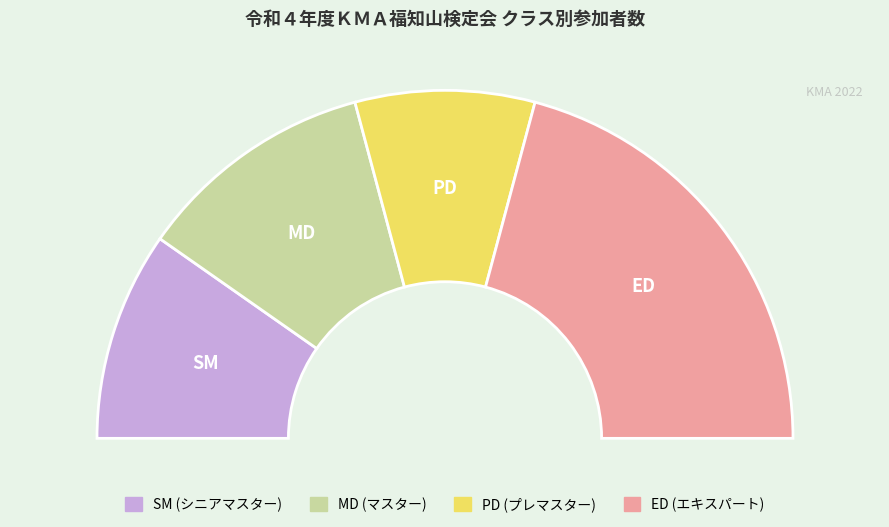

To the nearest percent, what portion does PD represent?

16%